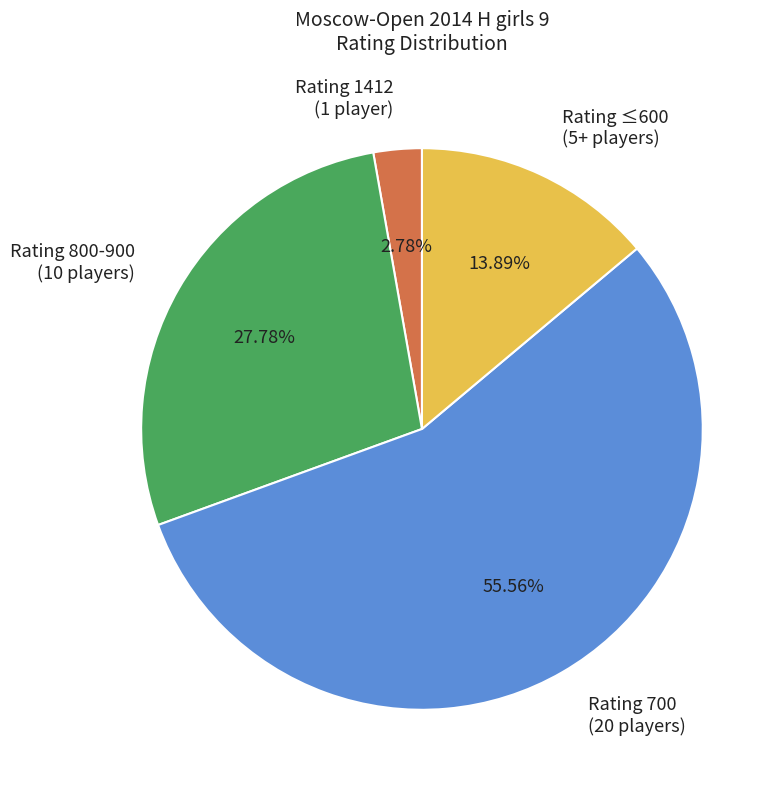

Combined, do Rating 1412 (1 player) and Rating 800-900 (10 players) account for over 50%?

No